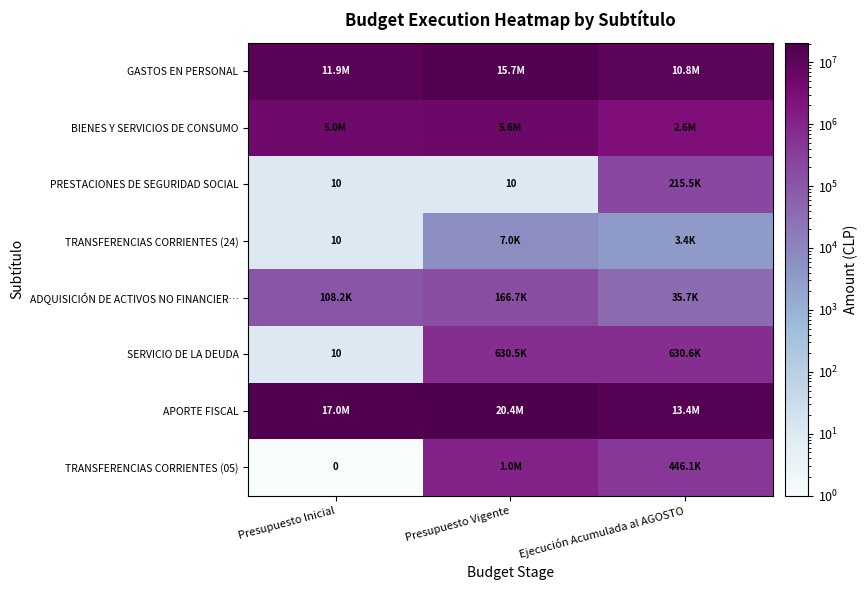

How many distinct data groups are displayed?

8